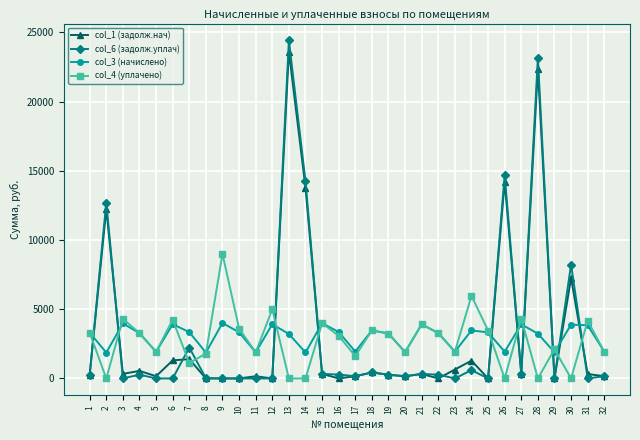

Does the chart display data point markers on the line(s)?

Yes